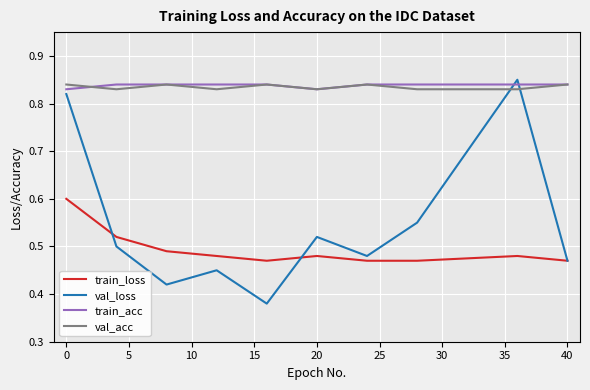

Which series has the widest spread of values?

val_loss